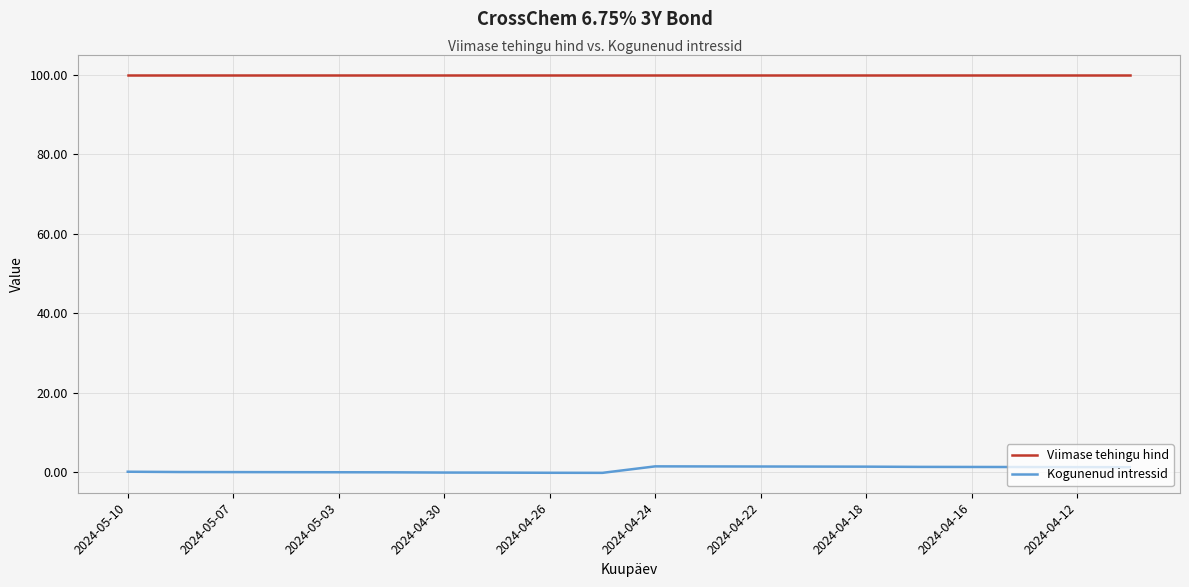

True or false: Kogunenud intressid and Viimase tehingu hind intersect in this chart.

False